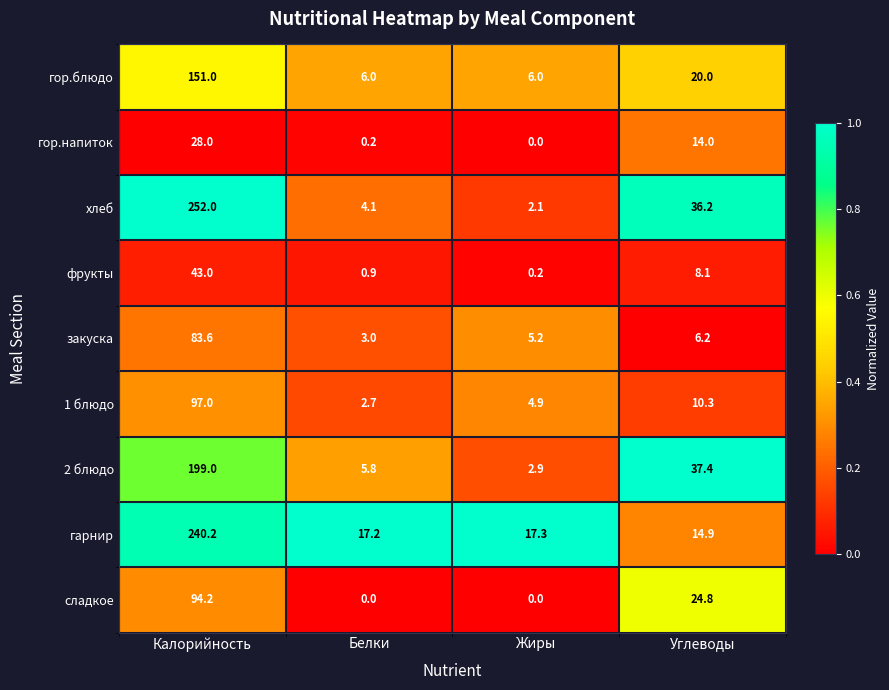

What is the difference between the maximum and minimum values in the гор.напиток series?

28.0